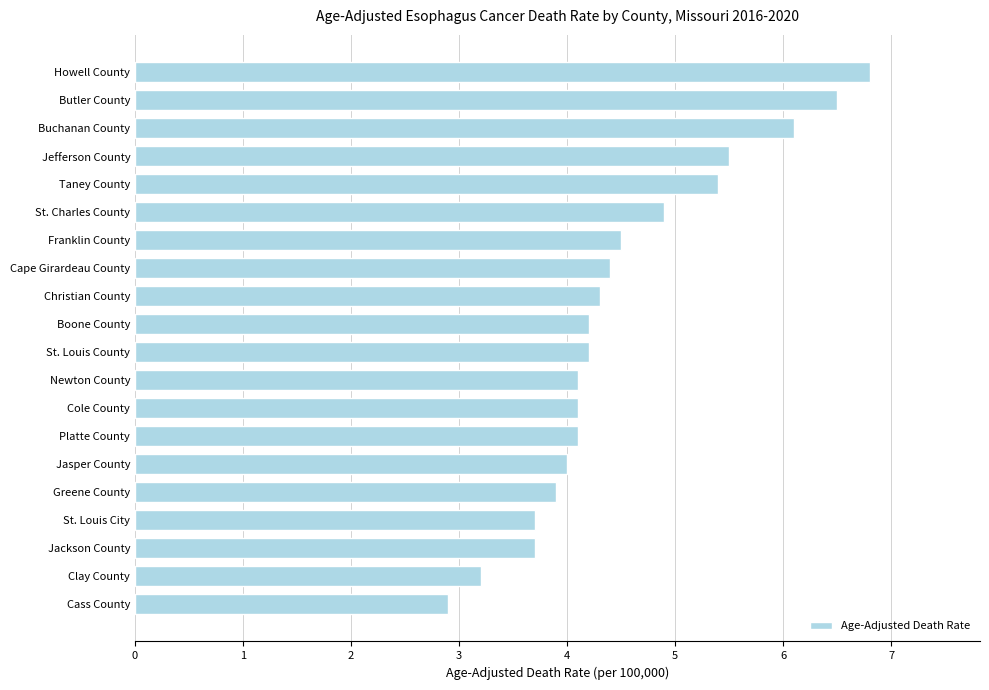

Count the number of categories in the chart.

20